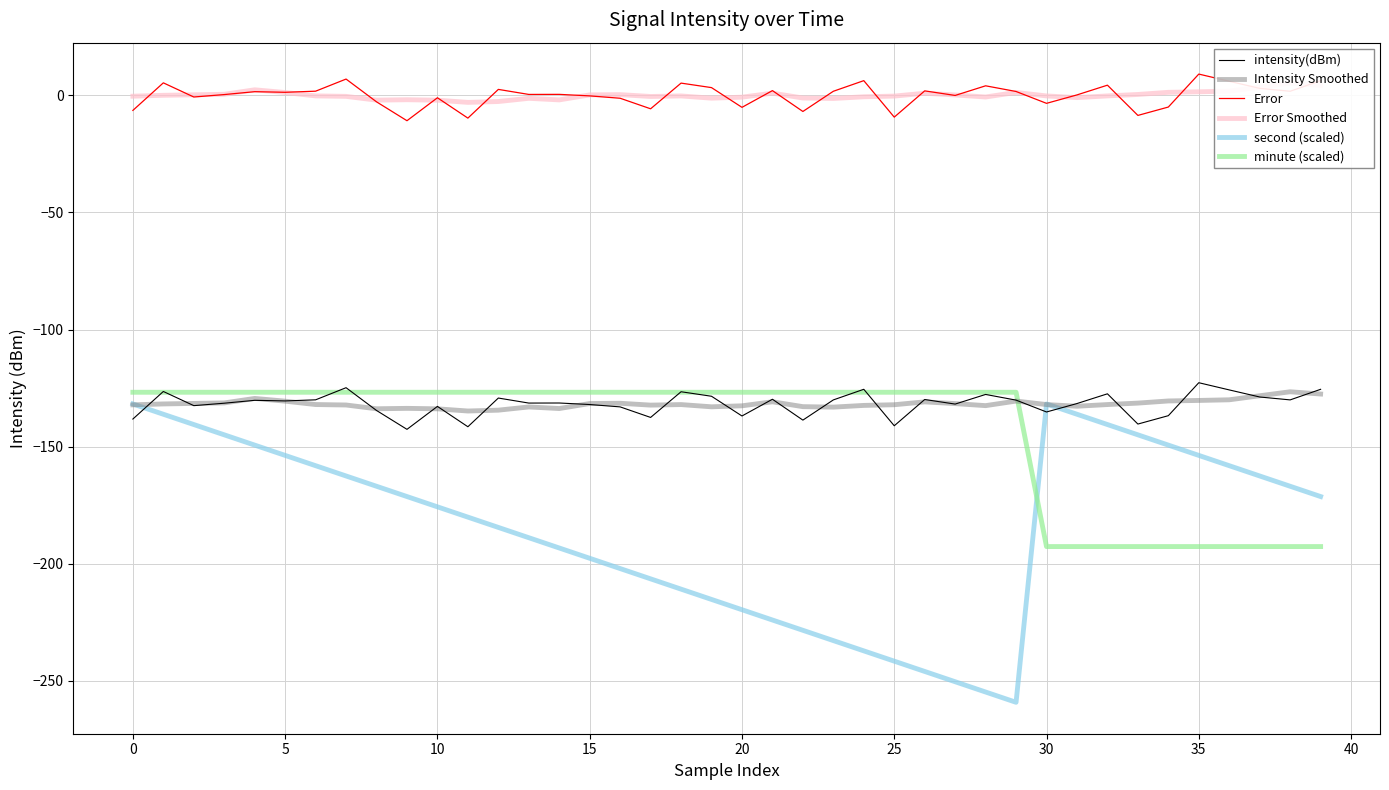

How many lines are shown in the chart?

6